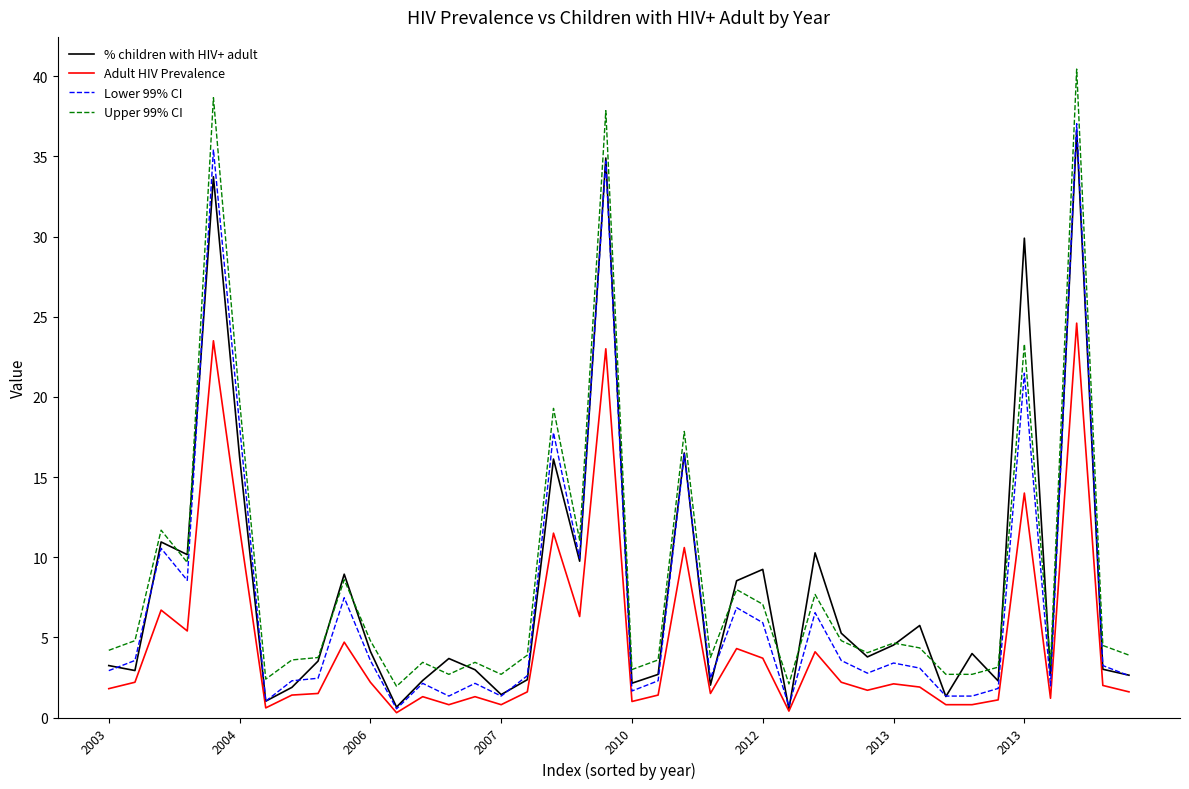

What is the difference between the maximum and second lowest values in the % children with HIV+ adult series?

35.9